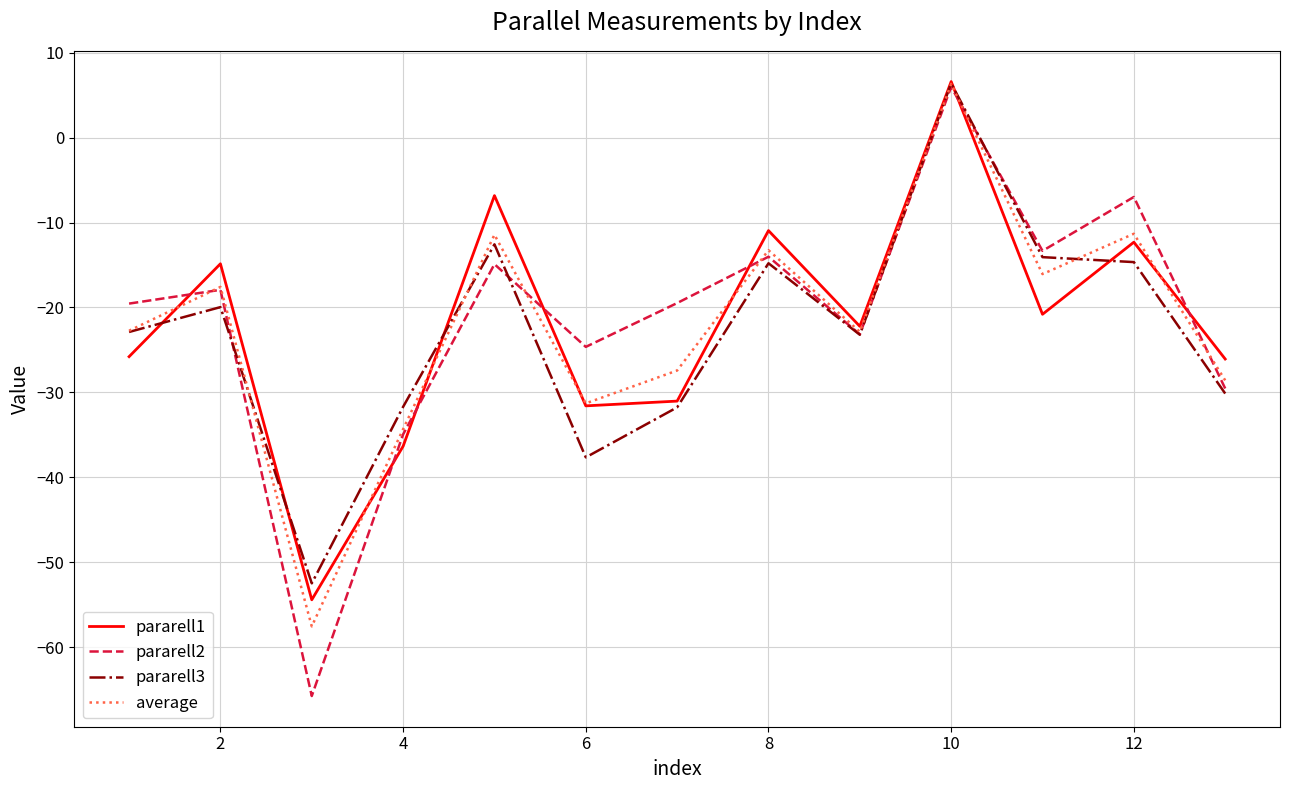

What is the minimum value shown in the chart?

-65.8